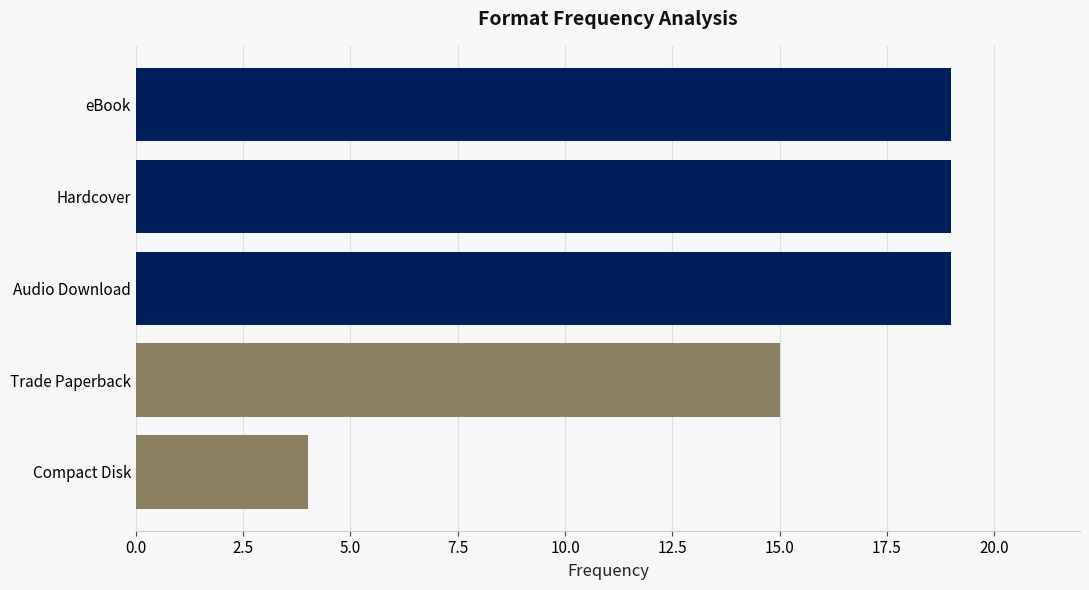

Count the number of data series in this chart.

5